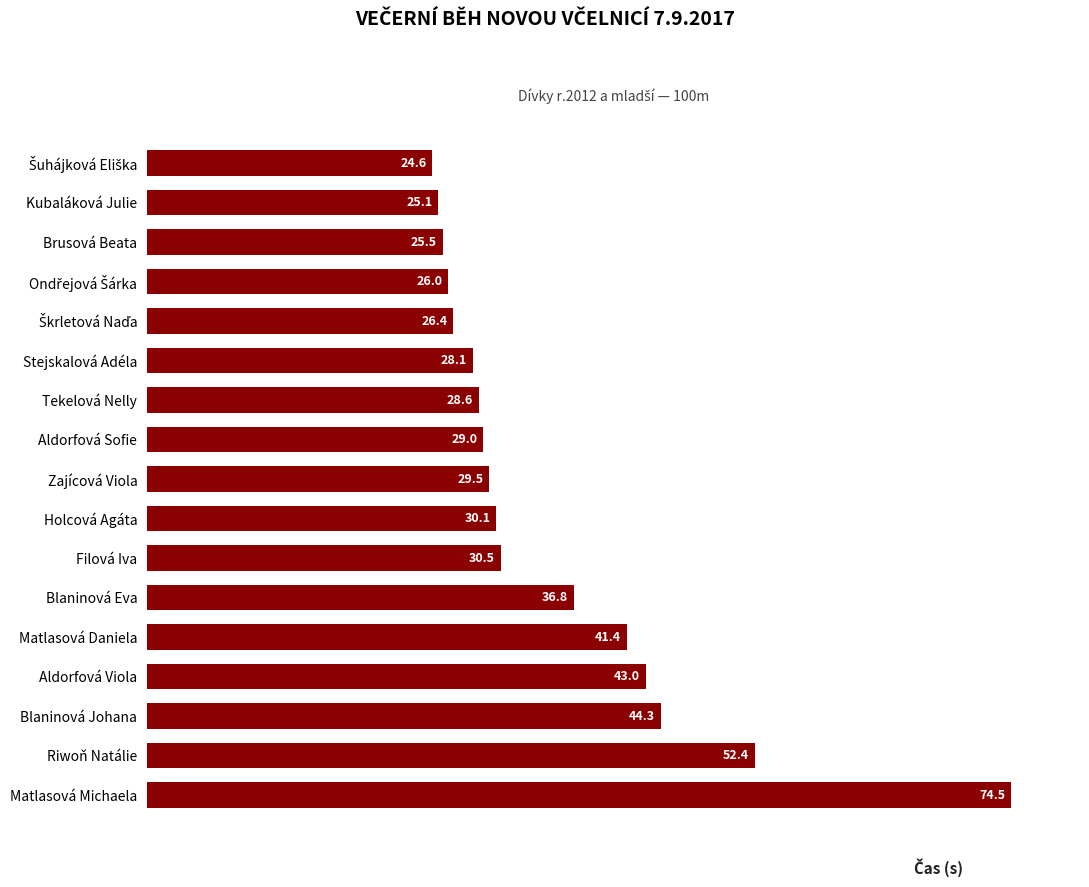

Between Aldorfová Viola and Matlasová Daniela, which is larger?

Aldorfová Viola